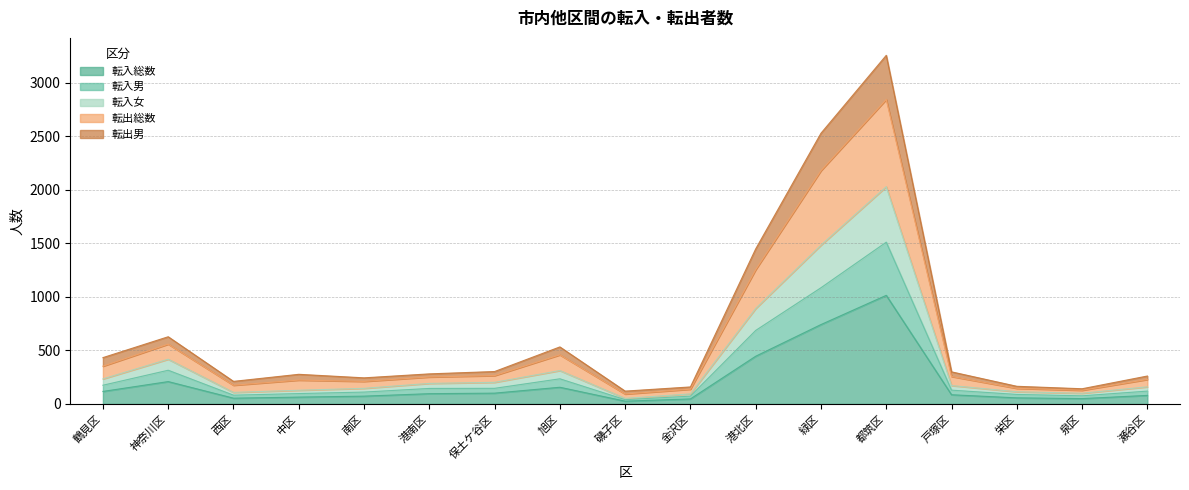

Rank the categories by 転出総数 value from lowest to highest.

磯子区, 泉区, 金沢区, 栄区, 西区, 南区, 瀬谷区, 中区, 港南区, 戸塚区, 保土ケ谷区, 鶴見区, 旭区, 神奈川区, 港北区, 緑区, 都筑区